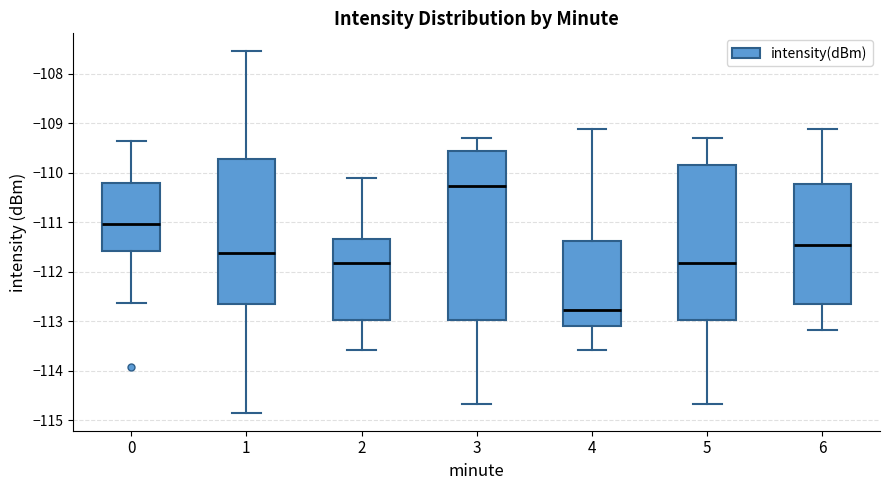

Reading left to right, transcribe this box plot: for each box, give where its median line is, the range the box spans, and where its two whiskers end, as read against the y-axis. The values are not printed on the chart, so give them approximately, as read against the axis.

0: median -111.0, box -111.6 to -110.2, whiskers -112.6 to -109.4
1: median -111.6, box -112.7 to -109.7, whiskers -114.8 to -107.5
2: median -111.8, box -113.0 to -111.3, whiskers -113.6 to -110.1
3: median -110.3, box -113.0 to -109.6, whiskers -114.7 to -109.3
4: median -112.8, box -113.1 to -111.4, whiskers -113.6 to -109.1
5: median -111.8, box -113.0 to -109.8, whiskers -114.7 to -109.3
6: median -111.5, box -112.7 to -110.2, whiskers -113.2 to -109.1